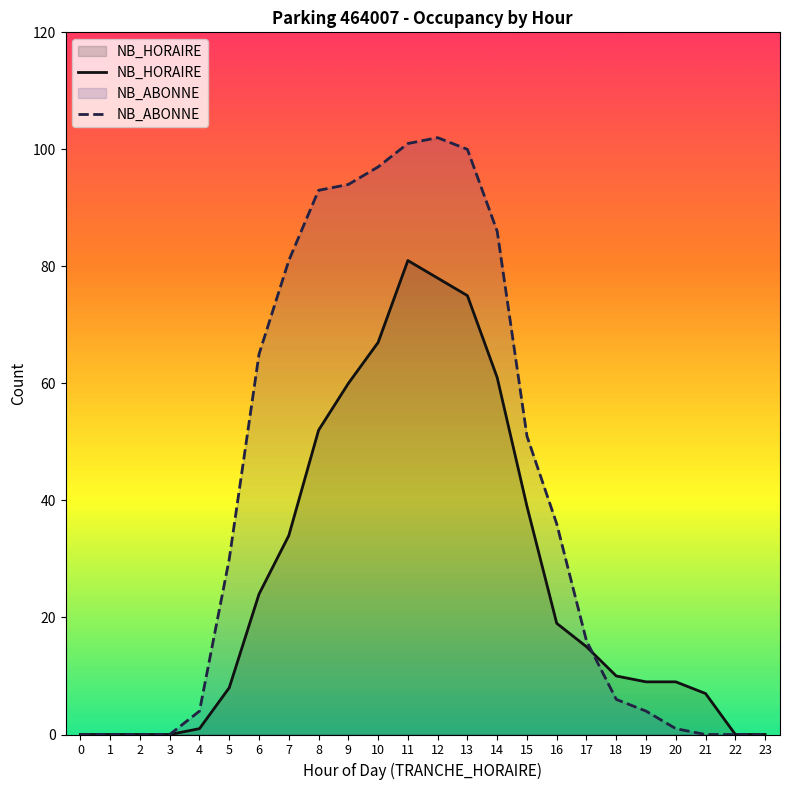

How many lines are shown in the chart?

2